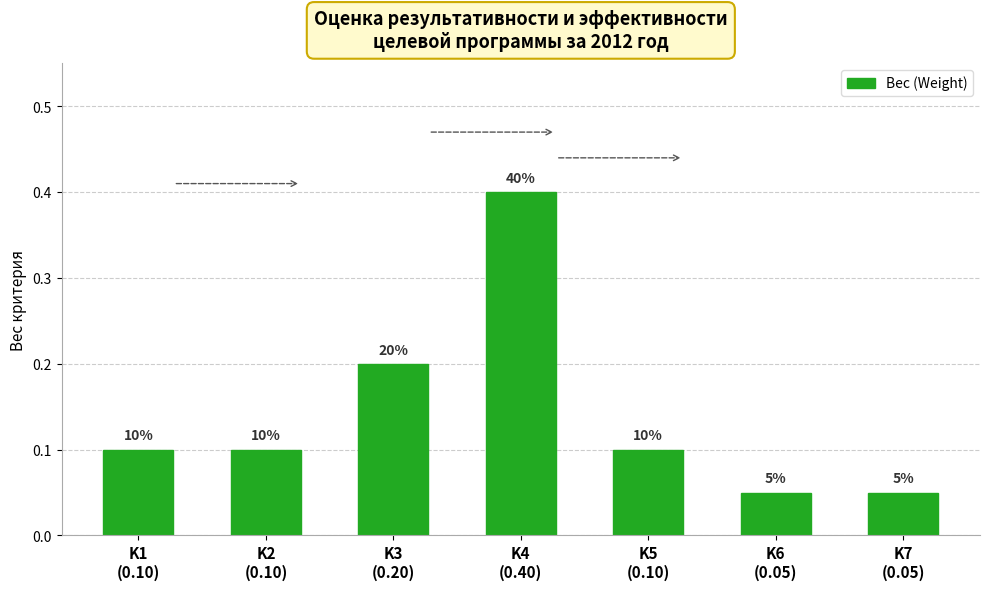

Rank the categories by value from highest to lowest.

K4
(0.40), K3
(0.20), K1
(0.10), K2
(0.10), K5
(0.10), K6
(0.05), K7
(0.05)